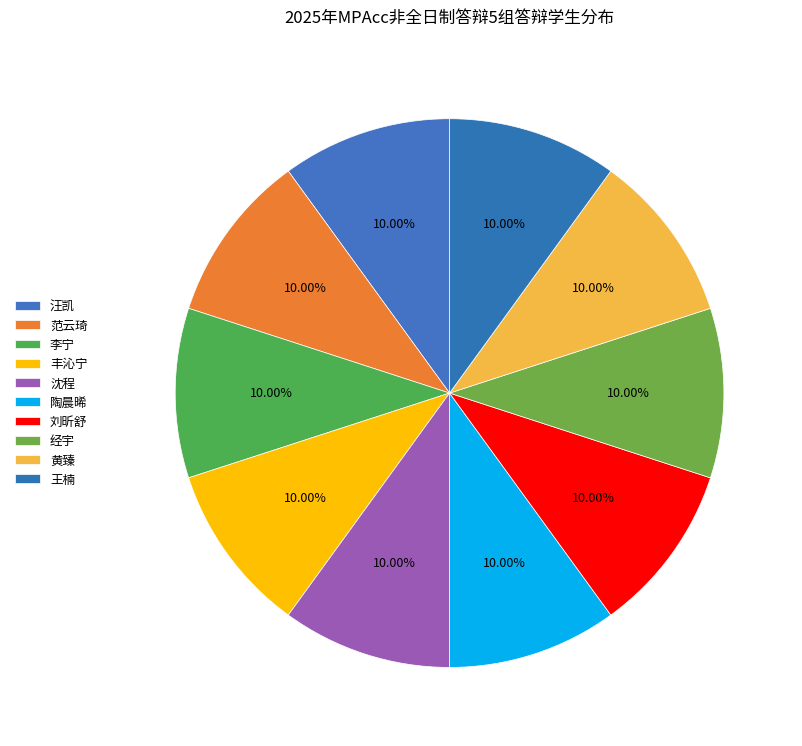

To the nearest percent, what is the difference between the 李宁 and 沈程 slice percentages?

0%